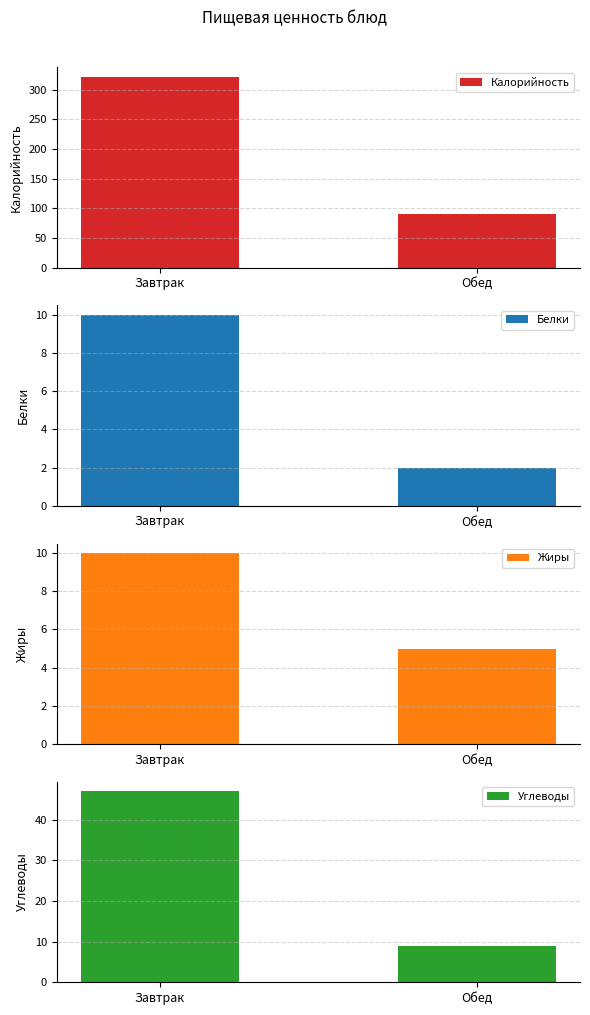

What is the difference between the maximum and minimum values in the Белки series?

8